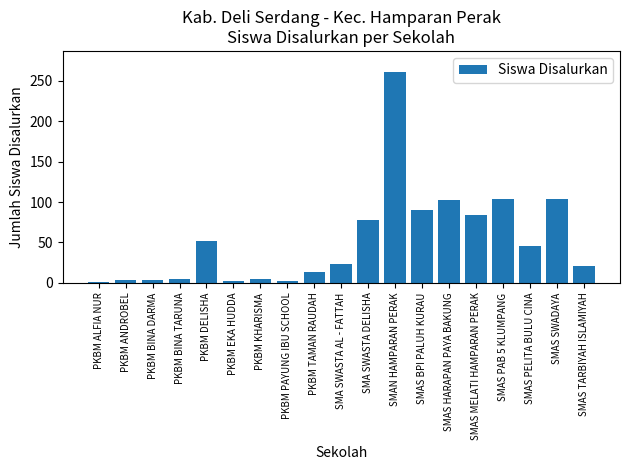

Is it true that the value at SMAS TARBIYAH ISLAMIYAH is 9?

False